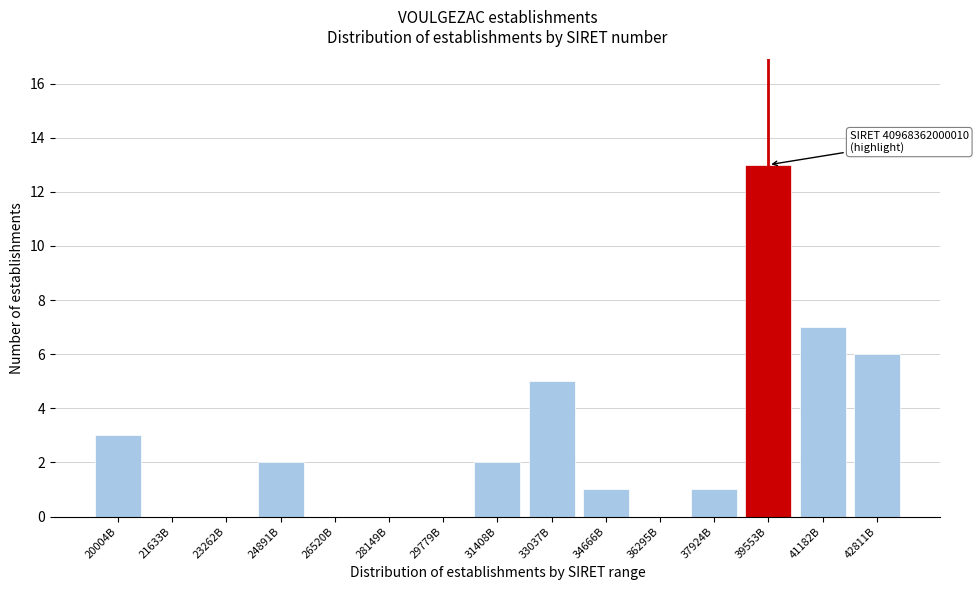

Reading left to right, list all the values displayed in this chart.

20004B=3	21633B=0	23262B=0	24891B=2	26520B=0	28149B=0	29779B=0	31408B=2	33037B=5	34666B=1	36295B=0	37924B=1	39553B=13	41182B=7	42811B=6